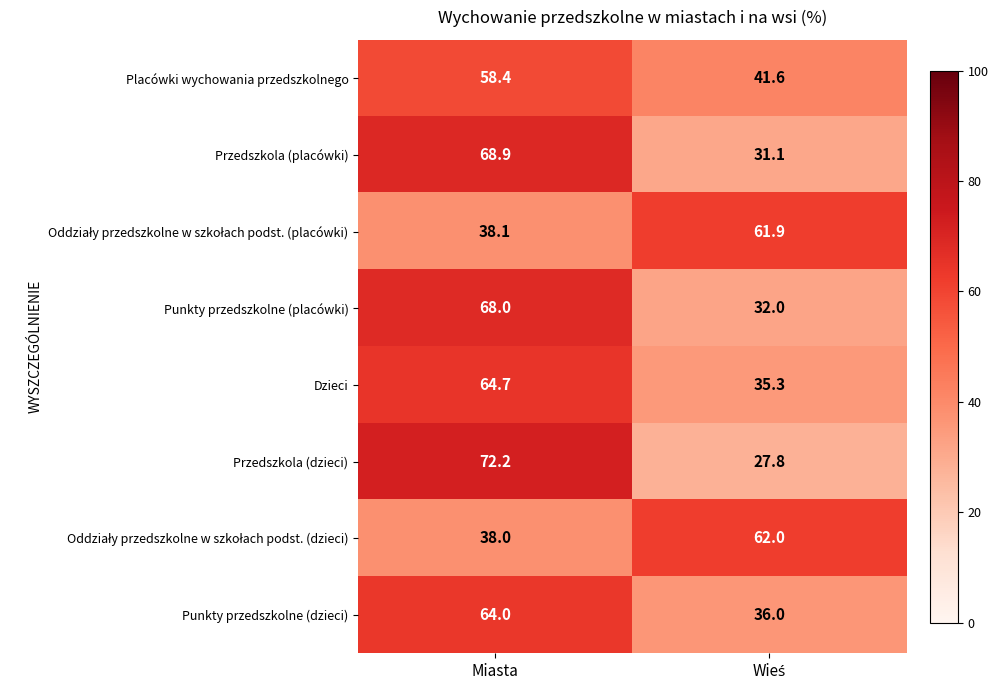

At which category does the chart reach its peak across all series?

Miasta